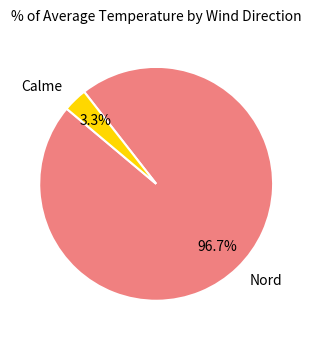

Do Calme and Nord together represent more than half of the pie?

Yes